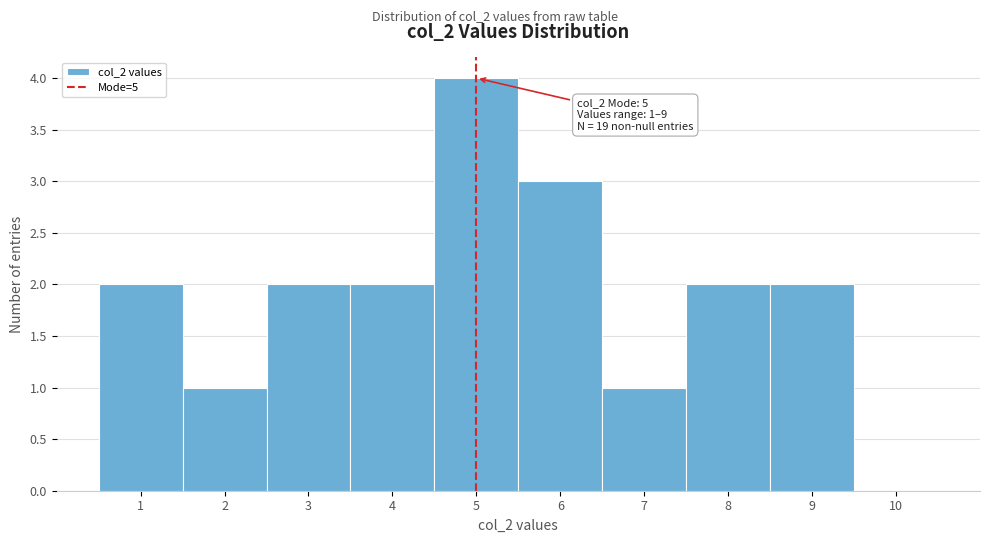

Over which range of the x-axis is the bar tallest?

4.5 to 5.5